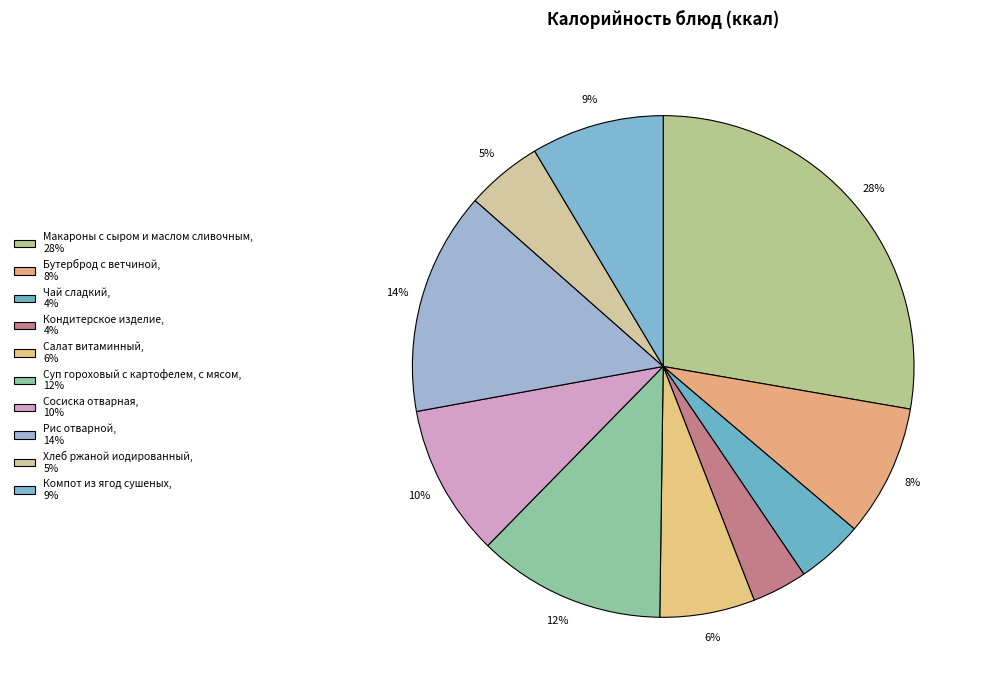

Is Макароны с сыром и маслом сливочным the majority of the pie?

No